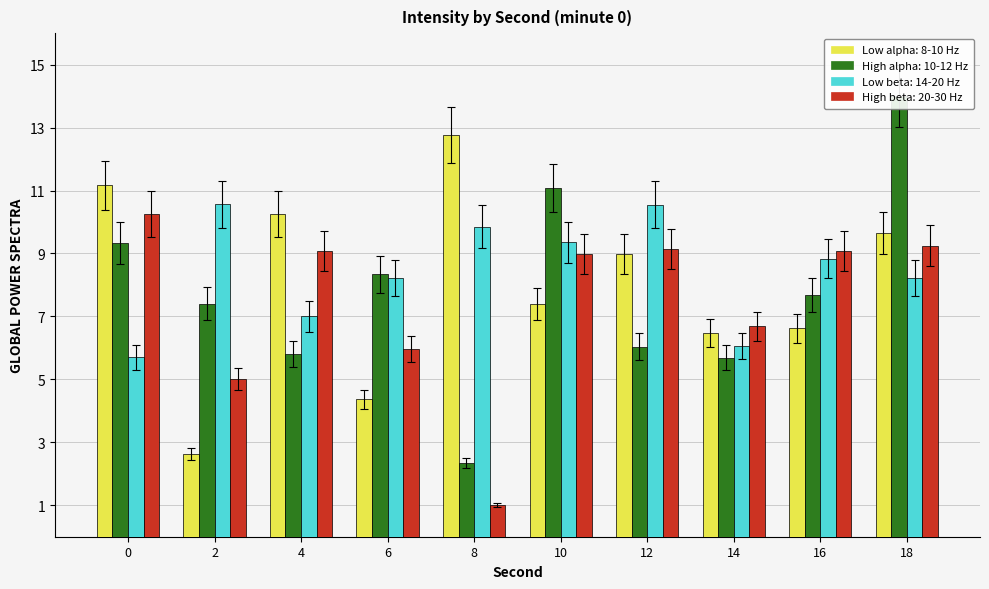

Between 10 and 16, which series saw the biggest shift?

High alpha: 10-12 Hz